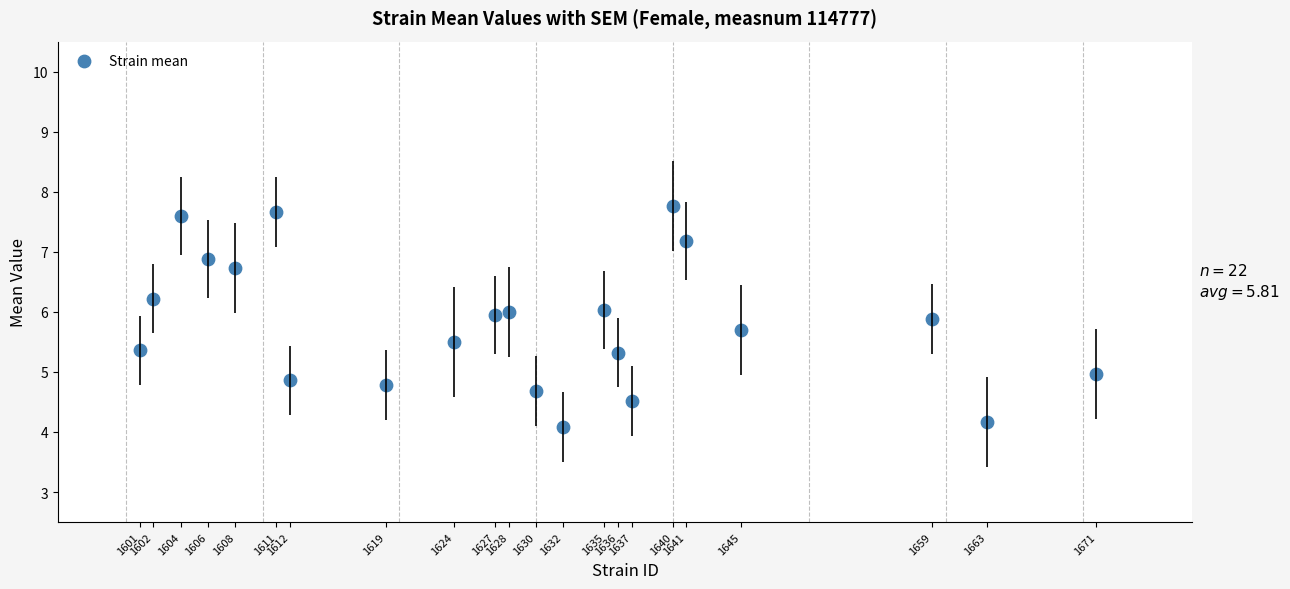

What is the range of X values (max minus min)?

70.0